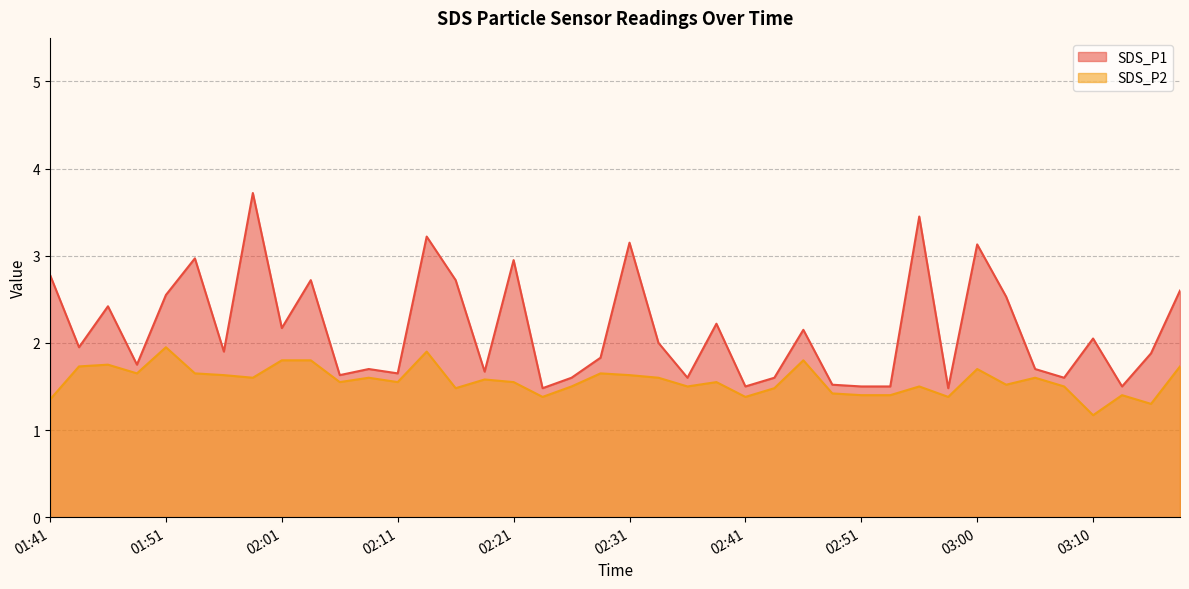

True or false: SDS_P2 and SDS_P1 cross at least once.

False